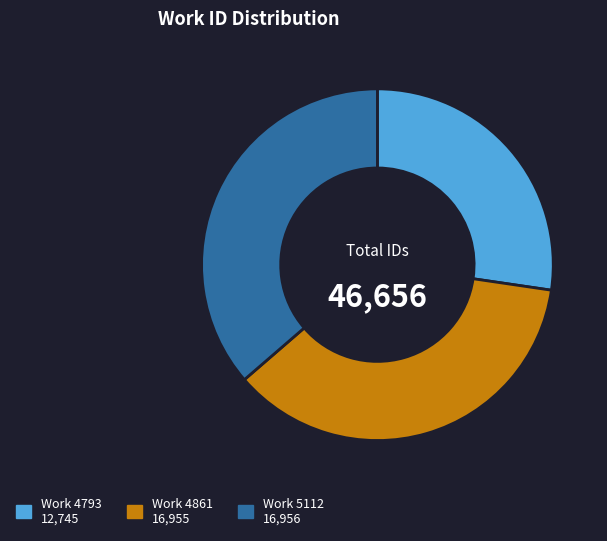

Is there a majority slice in this chart?

No